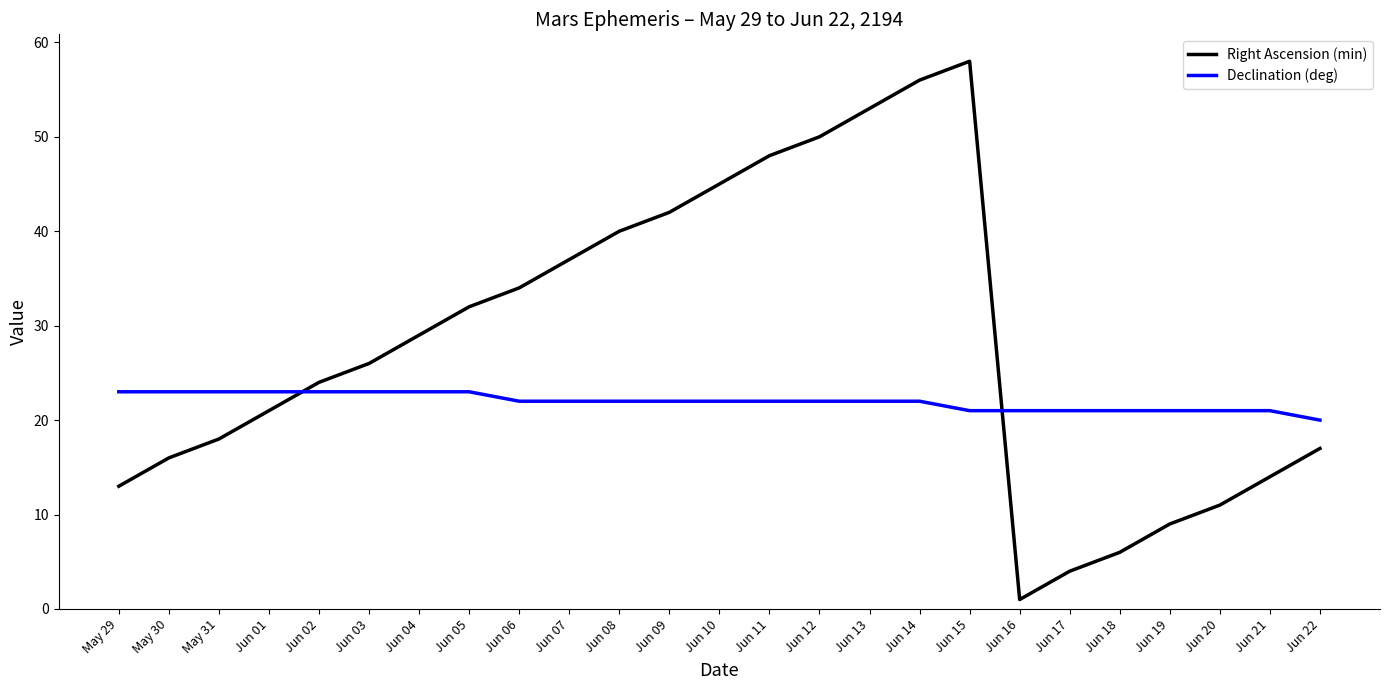

List the series in order of their peak value, highest first.

Right Ascension (min), Declination (deg)